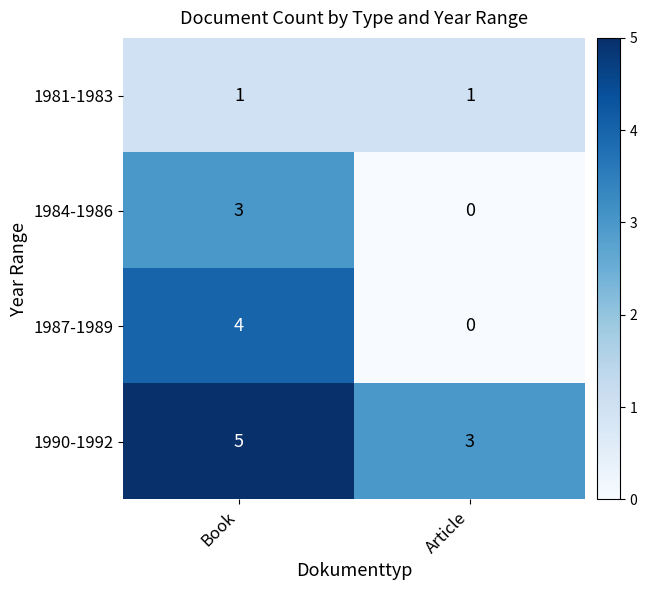

At which category does the chart reach its peak across all series?

Book